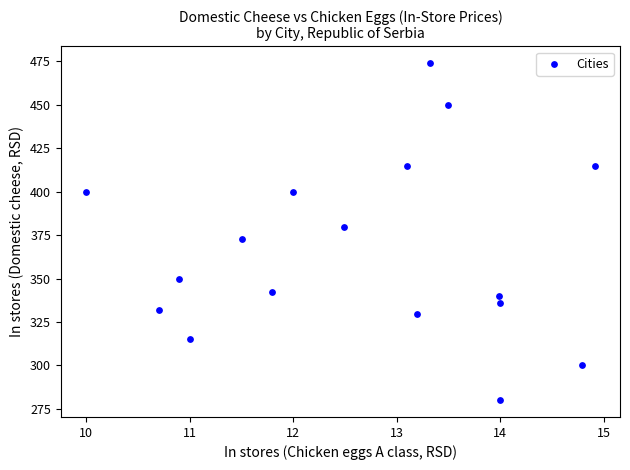

What is the range of X values (max minus min)?

4.9